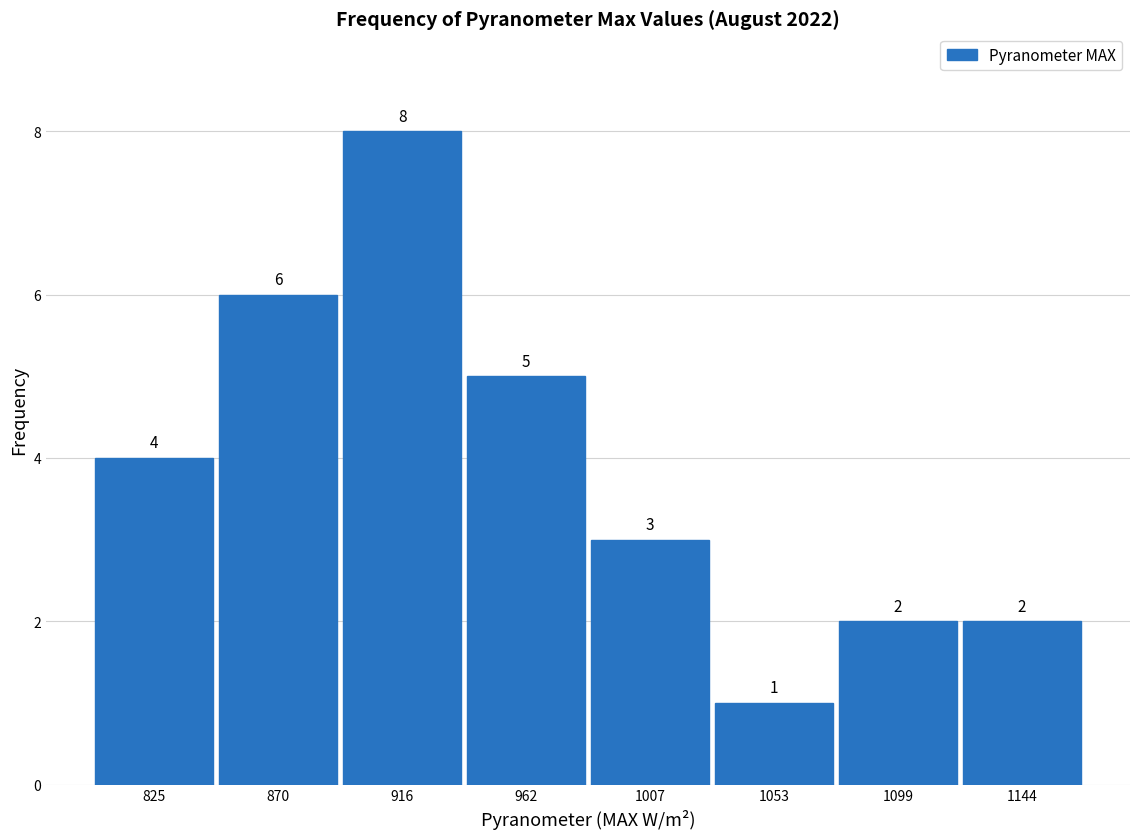

Reading left to right, list every bar in this chart as the range it spans on the x-axis followed by its height. The bar edges are not printed on the chart, so give them approximately, as read against the axis.

800 to 850: 4
850 to 895: 6
895 to 940: 8
940 to 985: 5
985 to 1030: 3
1030 to 1075: 1
1075 to 1120: 2
1120 to 1165: 2